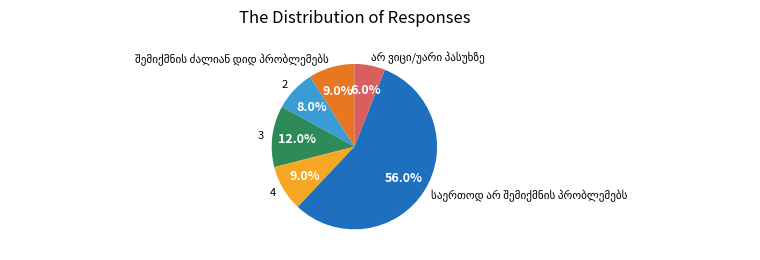

Is there any slice that represents more than half of the pie?

Yes